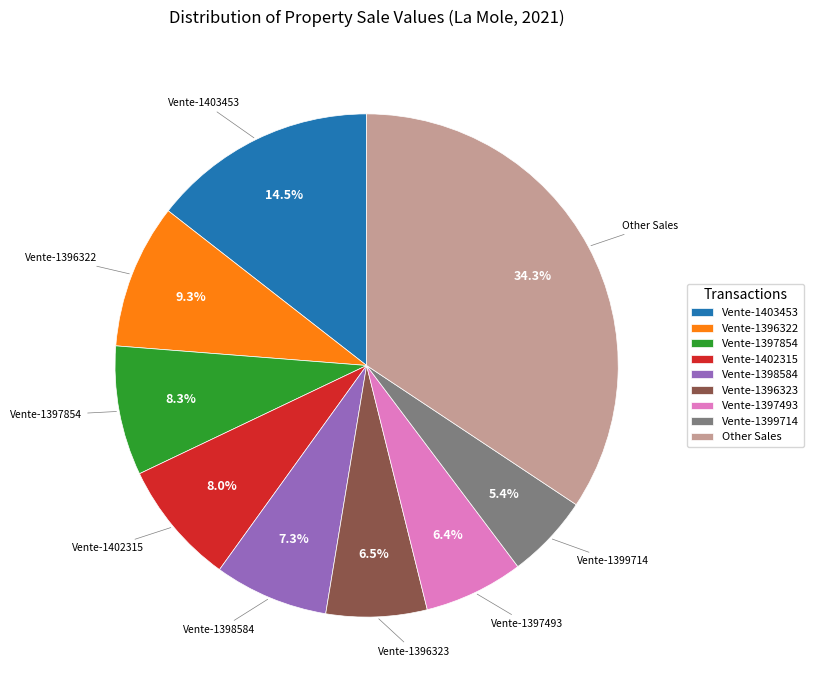

Which category has the biggest portion of the pie?

Other Sales